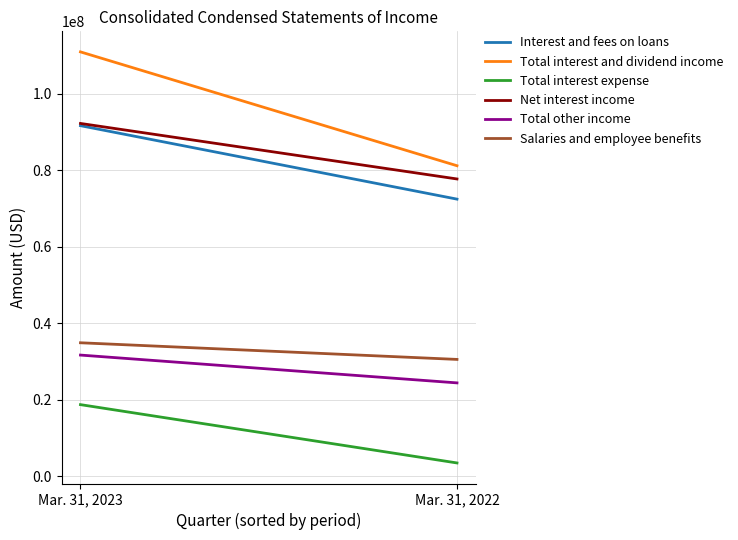

What is the average value of the Interest and fees on loans series?

82015000